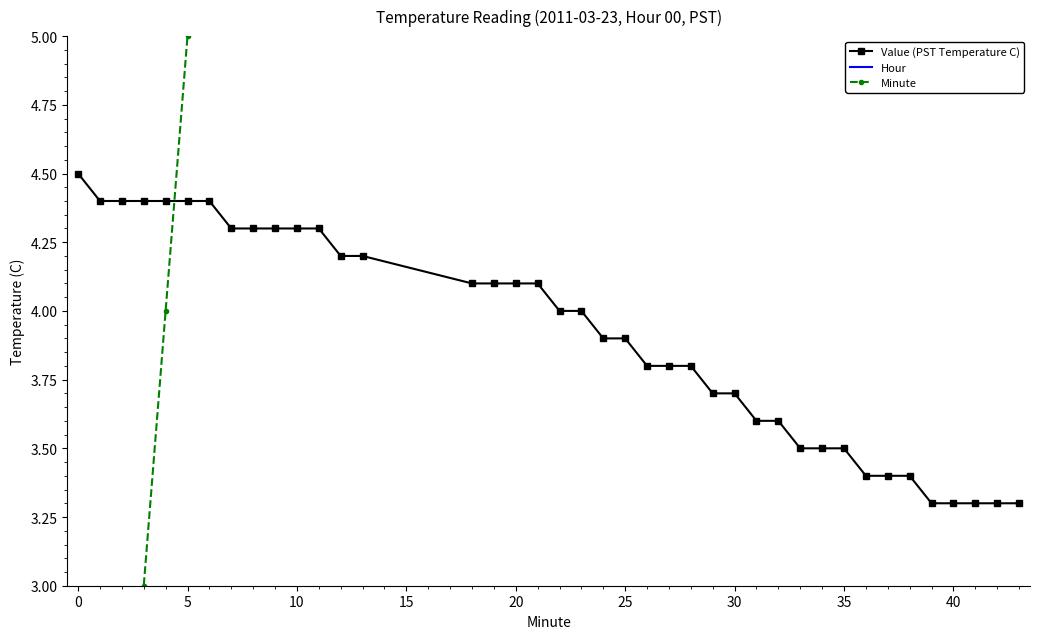

What is the greatest value displayed?

43.0